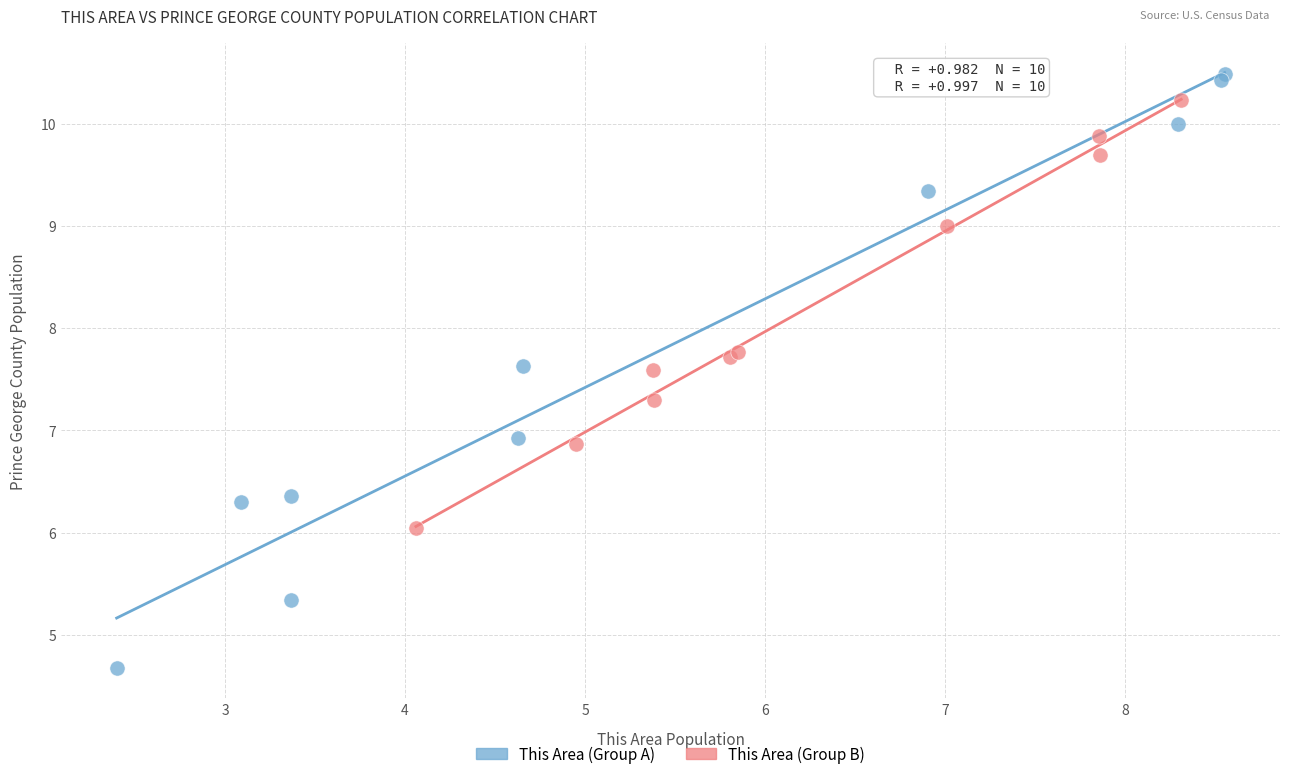

What are all the series names shown in the legend?

This Area (Group A), This Area (Group B)